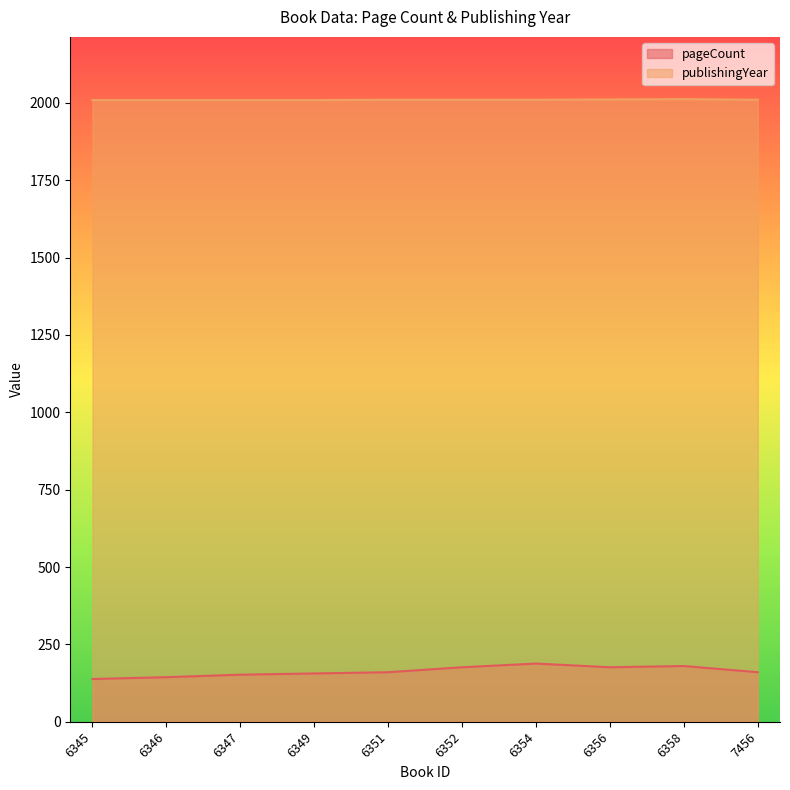

Does the chart have visible grid lines?

No